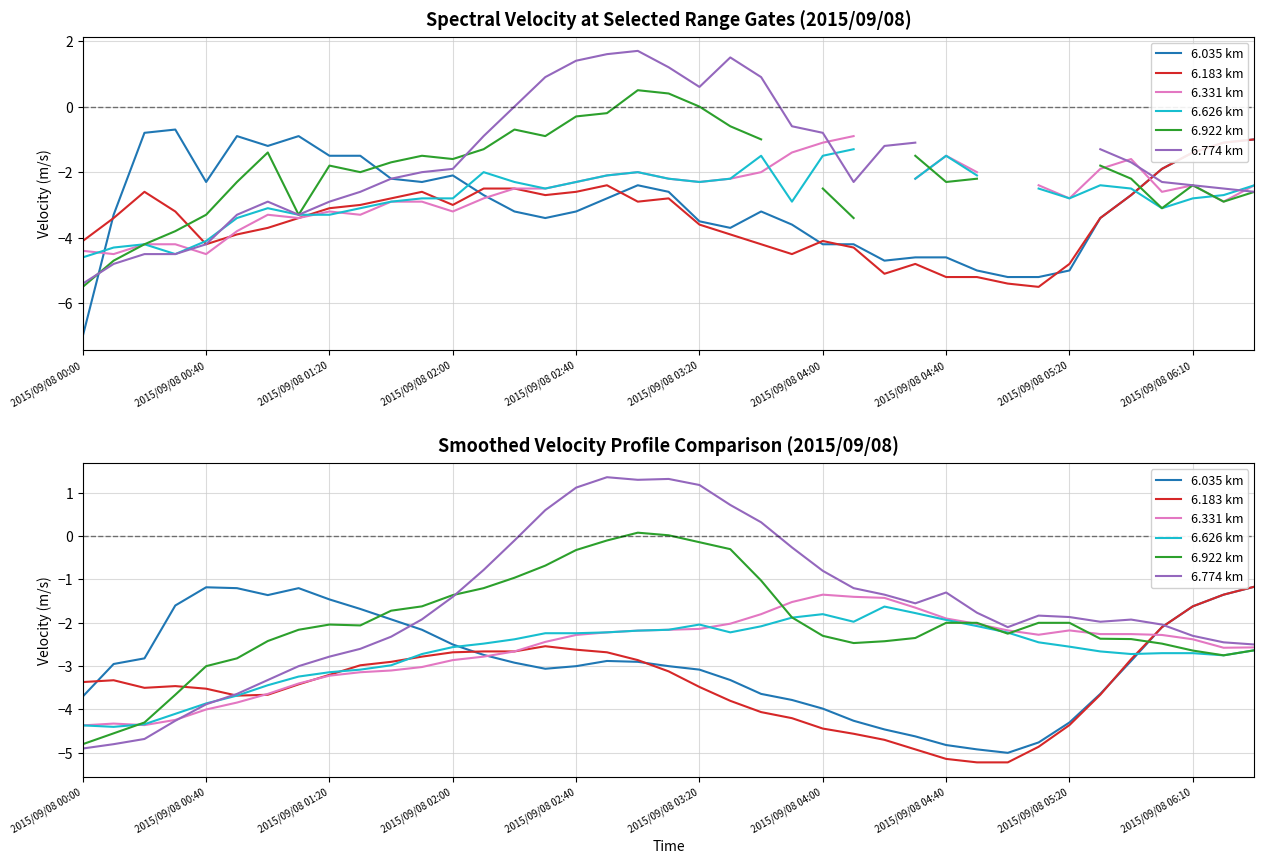

Read the 6.035 km value at 14.

-2.9